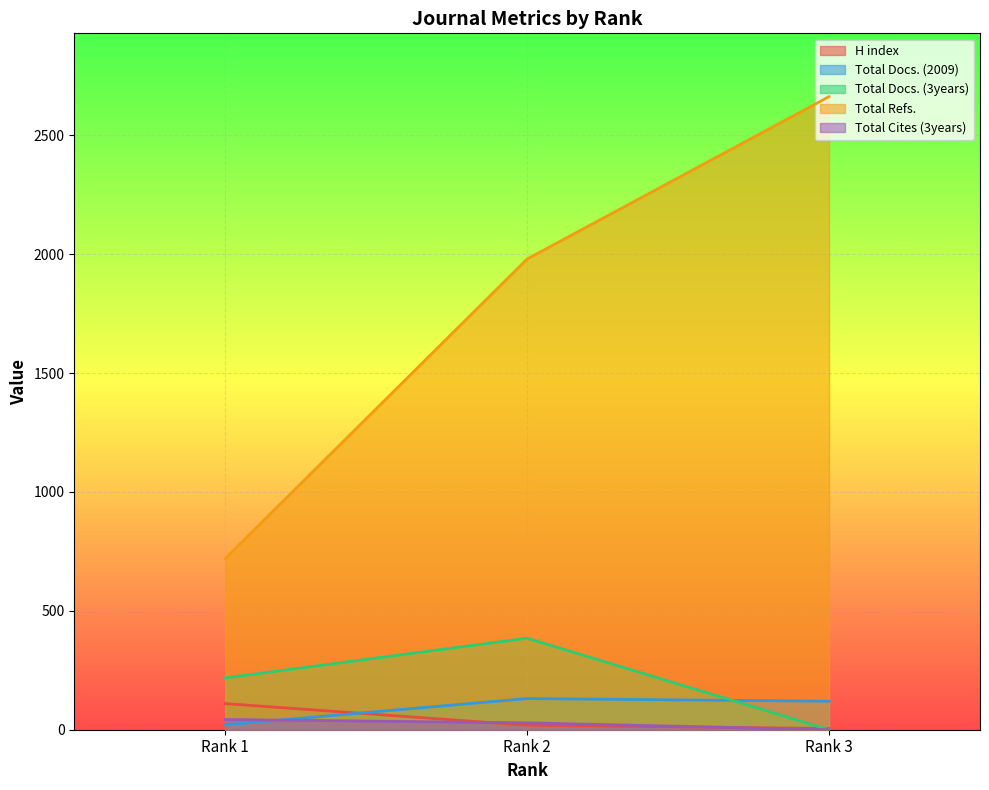

Reading right to left, list all the values displayed in this chart.

H index: Rank 3=5	Rank 2=19	Rank 1=110
Total Docs. (2009): Rank 3=120	Rank 2=131	Rank 1=21
Total Docs. (3years): Rank 3=0	Rank 2=385	Rank 1=218
Total Refs.: Rank 3=2663	Rank 2=1980	Rank 1=720
Total Cites (3years): Rank 3=0	Rank 2=29	Rank 1=43